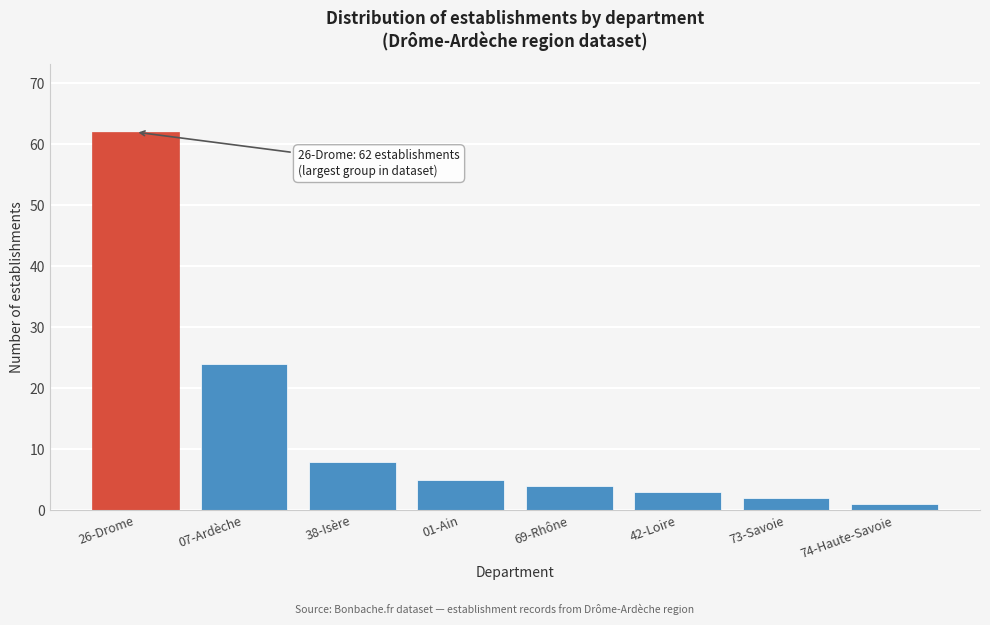

Reading left to right, what are all the values shown in this chart?

62	24	8	5	4	3	2	1